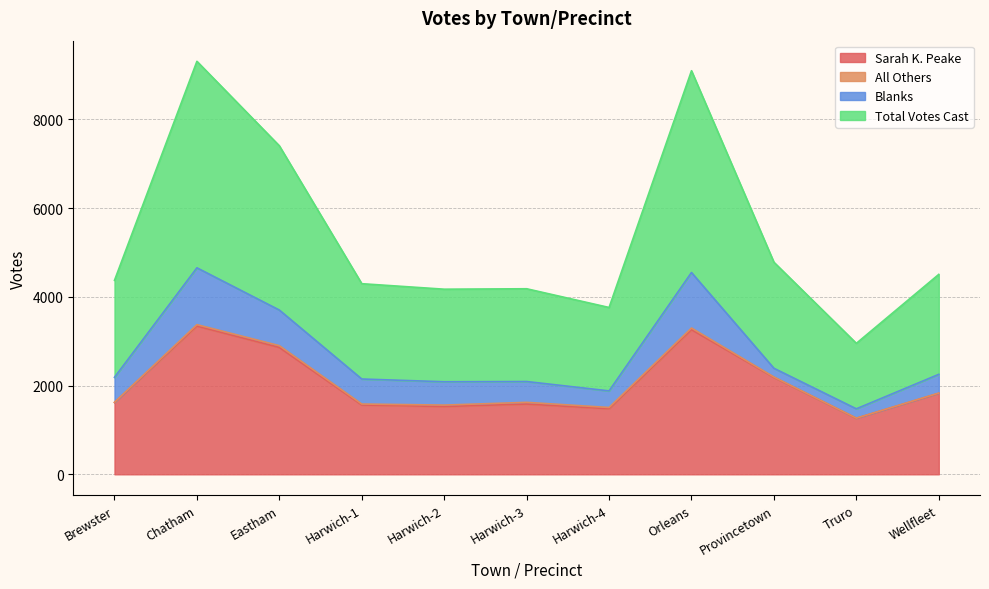

What is the difference between the second highest and minimum values in the Sarah K. Peake series?

1999